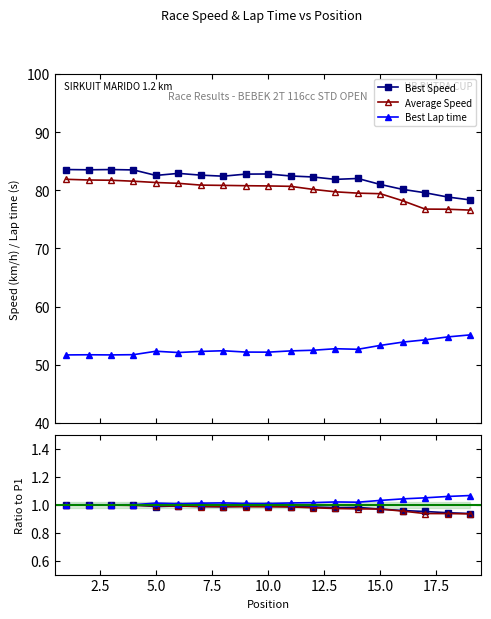

True or false: Best Lap time and Average Speed cross at least once.

False